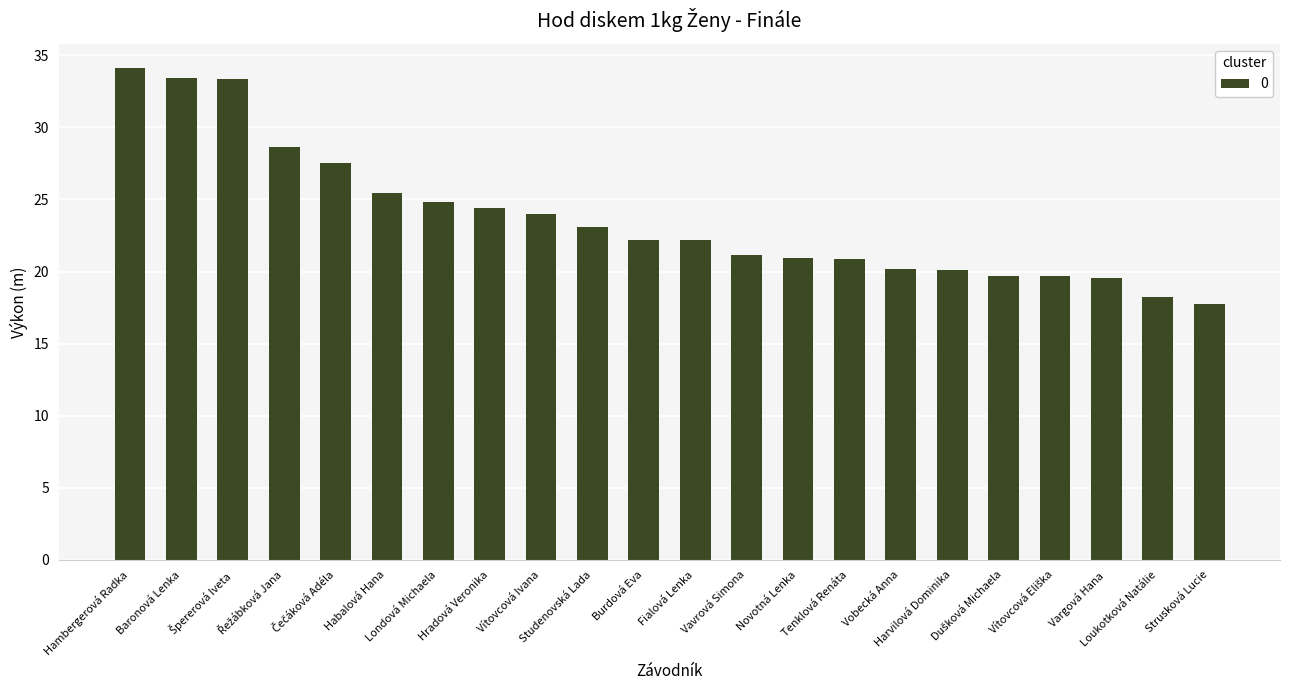

What is the average value?

23.7